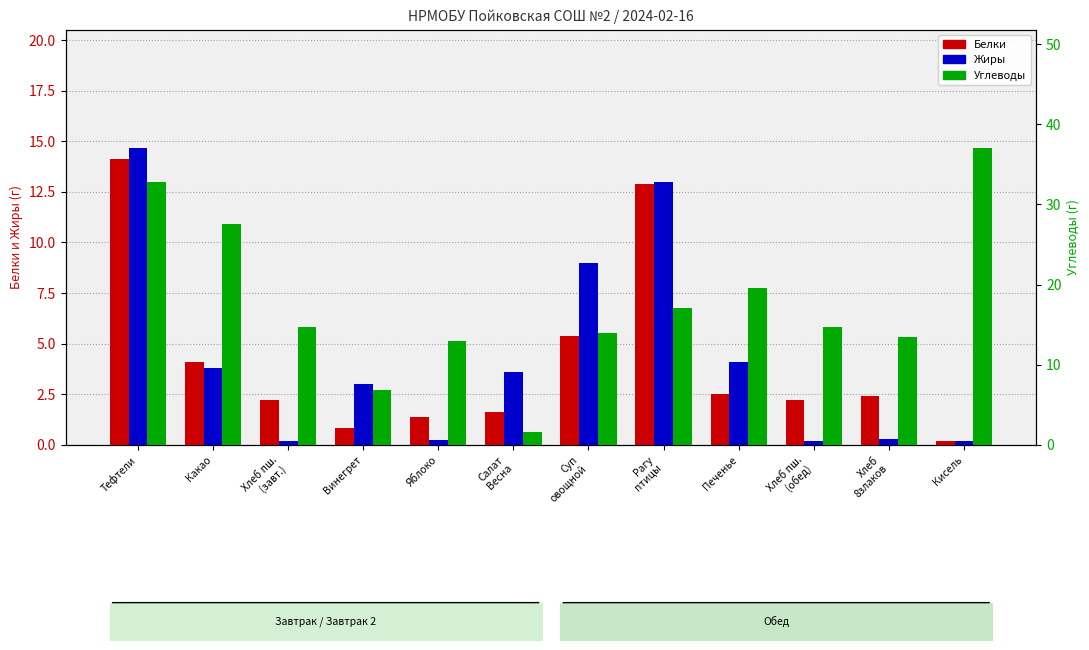

Reading right to left, transcribe all the data shown in this chart.

Белки: 0.2	2.4	2.2	2.5	12.9	5.4	1.6	1.4	0.8	2.2	4.1	14.1
Жиры: 0.2	0.3	0.2	4.1	13.0	9.0	3.6	0.2	3.0	0.2	3.8	14.7
Углеводы: 37.0	13.4	14.7	19.6	17.1	14.0	1.6	13.0	6.9	14.7	27.5	32.8